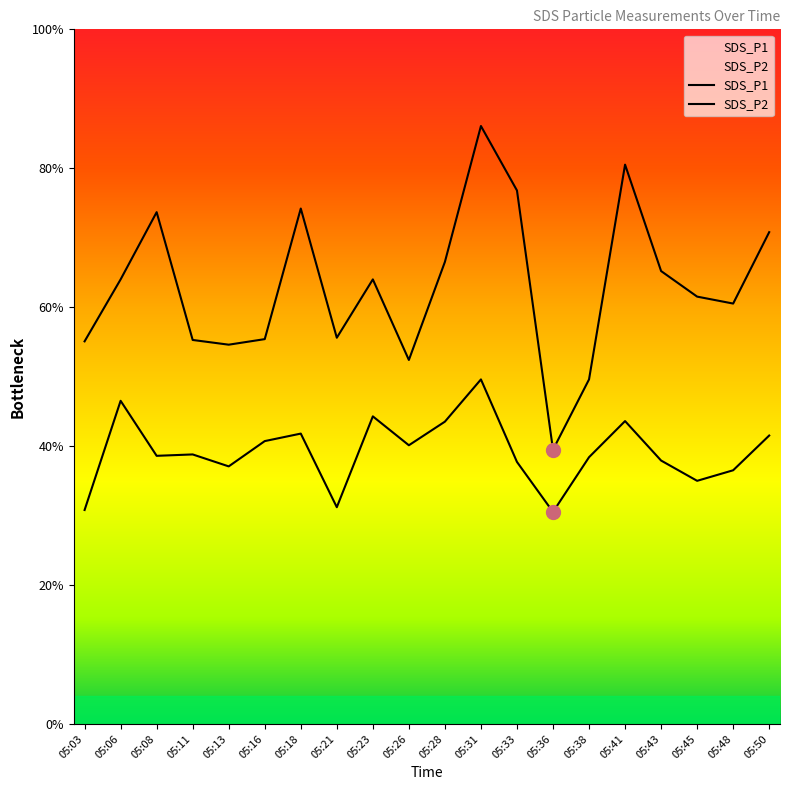

Between 05:08 and 05:28, which series saw the biggest shift?

SDS_P1